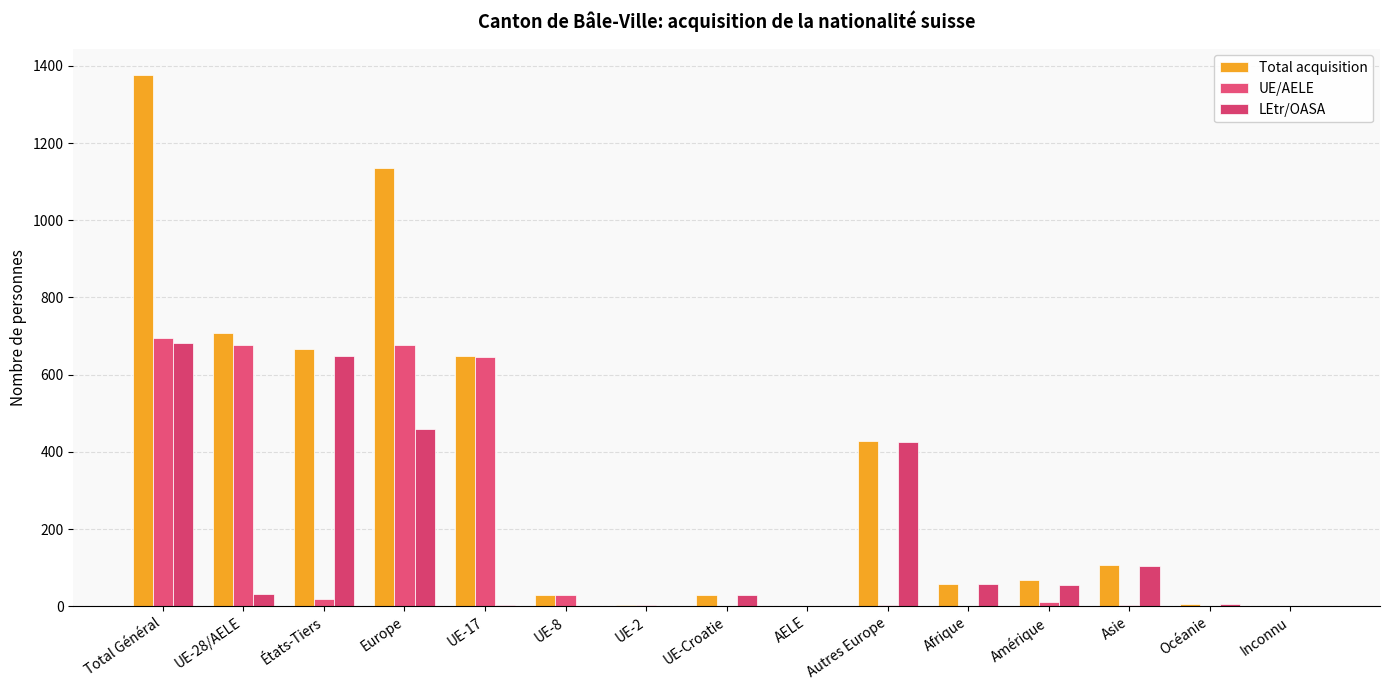

What is the average value of the Total acquisition series?

351